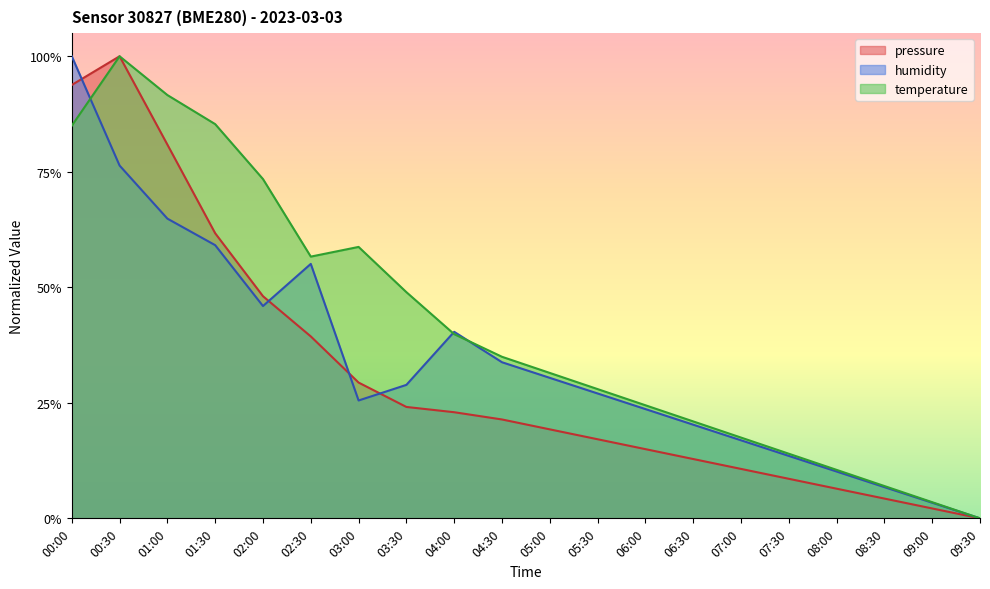

What is the maximum value shown in the chart?

1.0